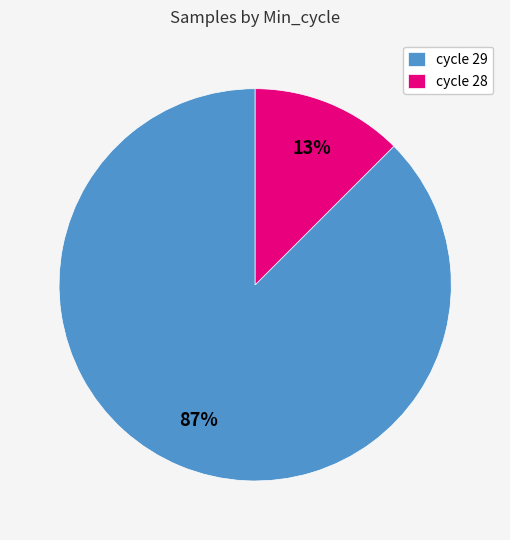

Which has a higher value, cycle 29 or cycle 28?

cycle 29